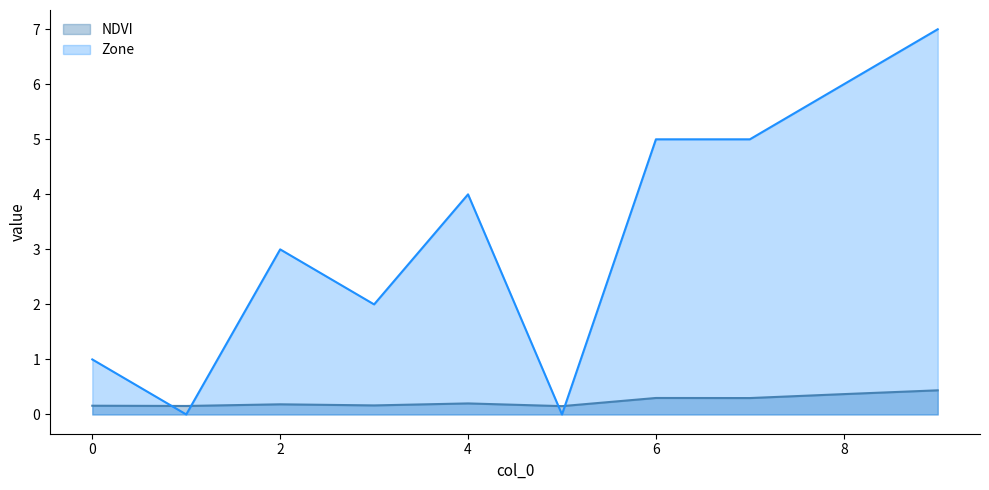

Which series has the largest total across all categories?

Zone